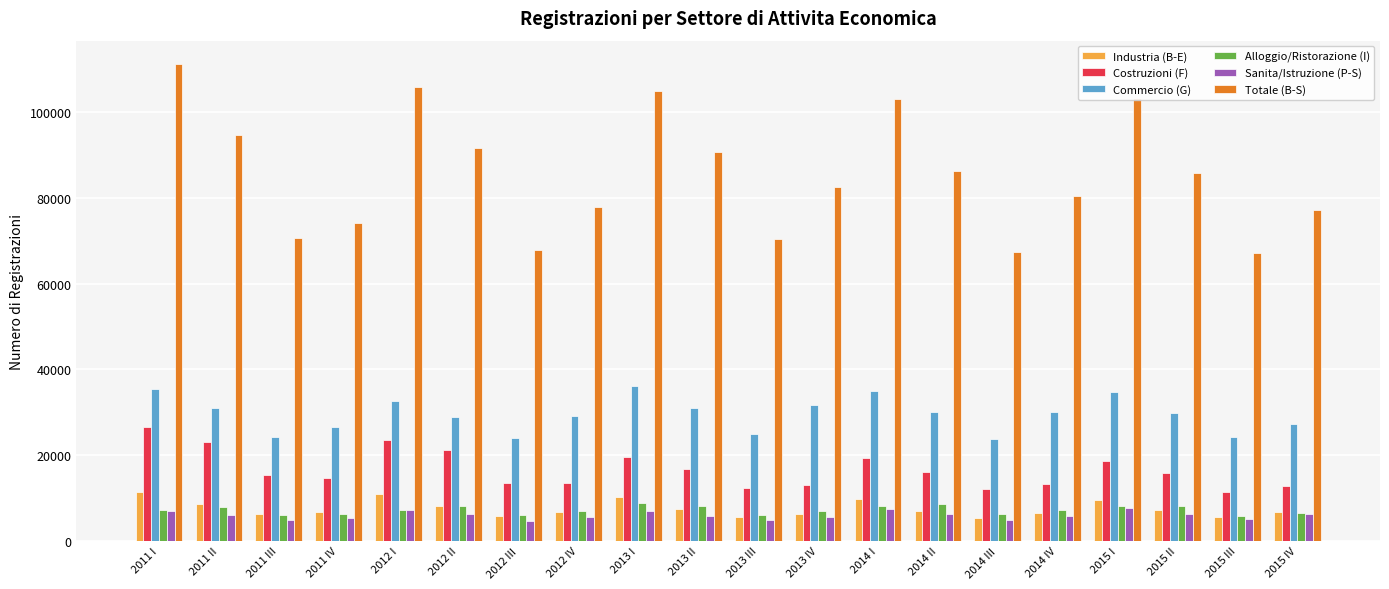

At how many categories does at least one series exceed 88460?

8